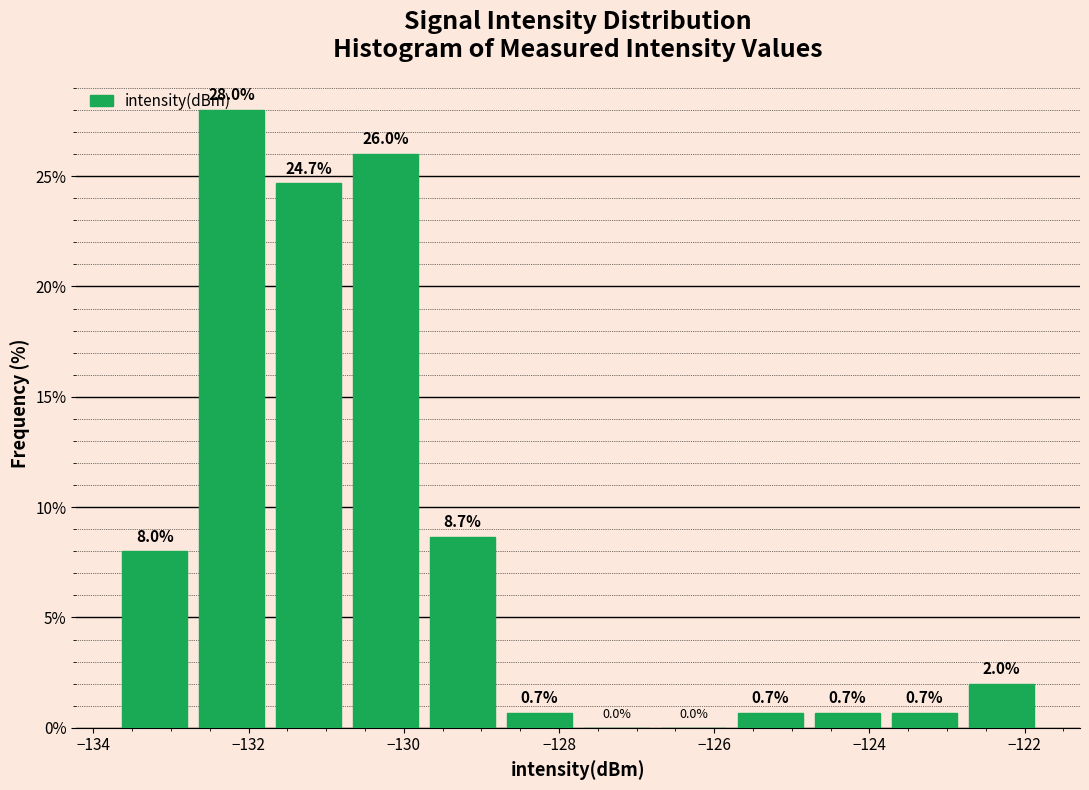

How tall is the bar that spans -133.8 to -132.8 on the x-axis? The bar edges are not printed on the chart, so give them approximately, as read against the axis.

8.0